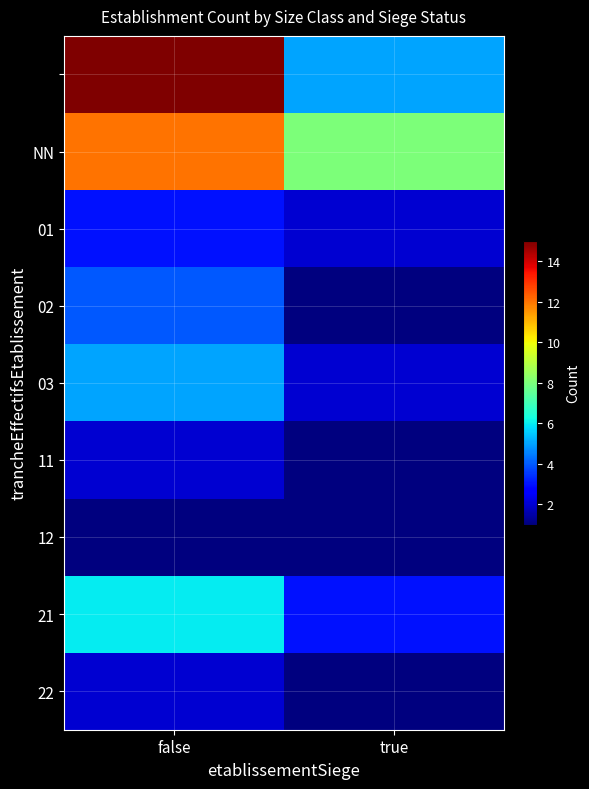

At which category is the sum across all series the highest?

false